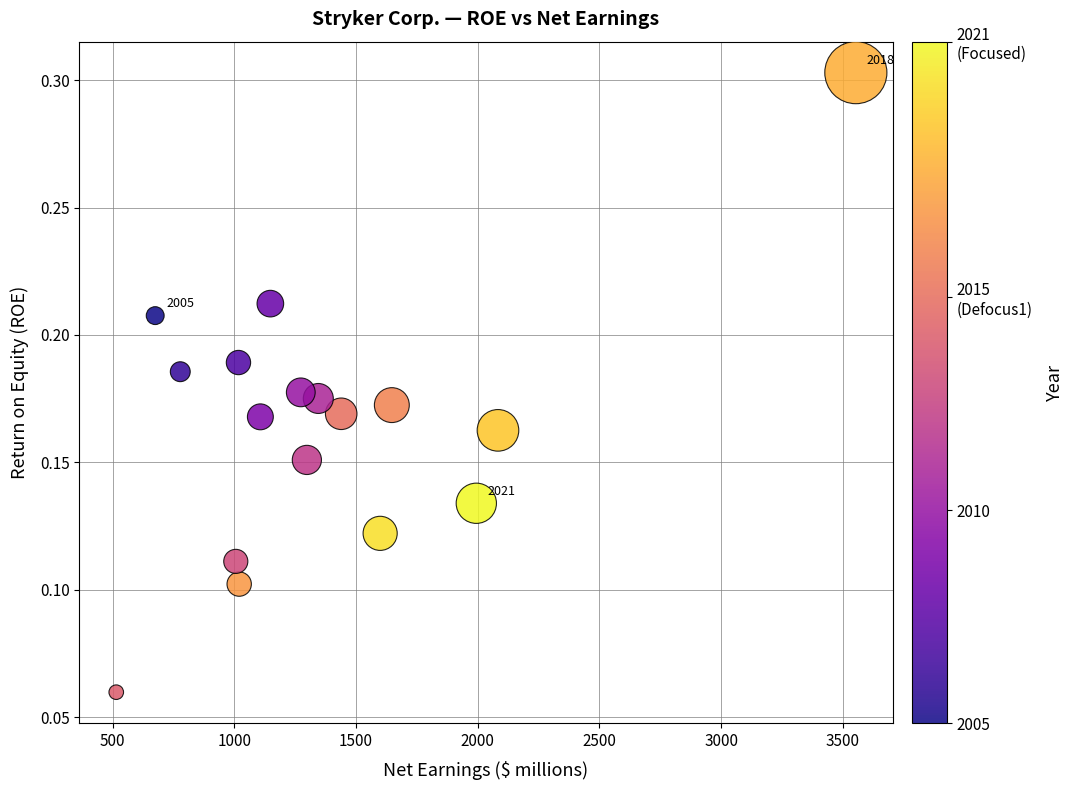

What is the range of X values (max minus min)?

3038.0